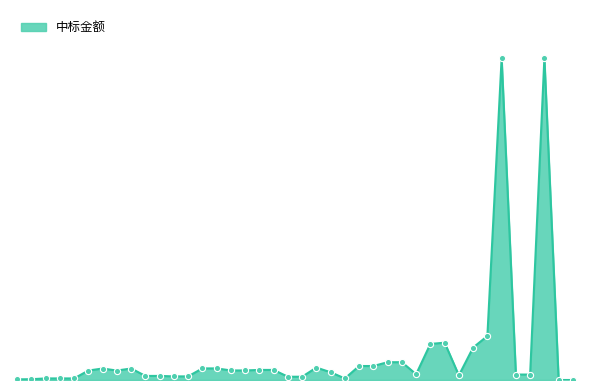

Is this an area chart (filled region under the line)?

Yes